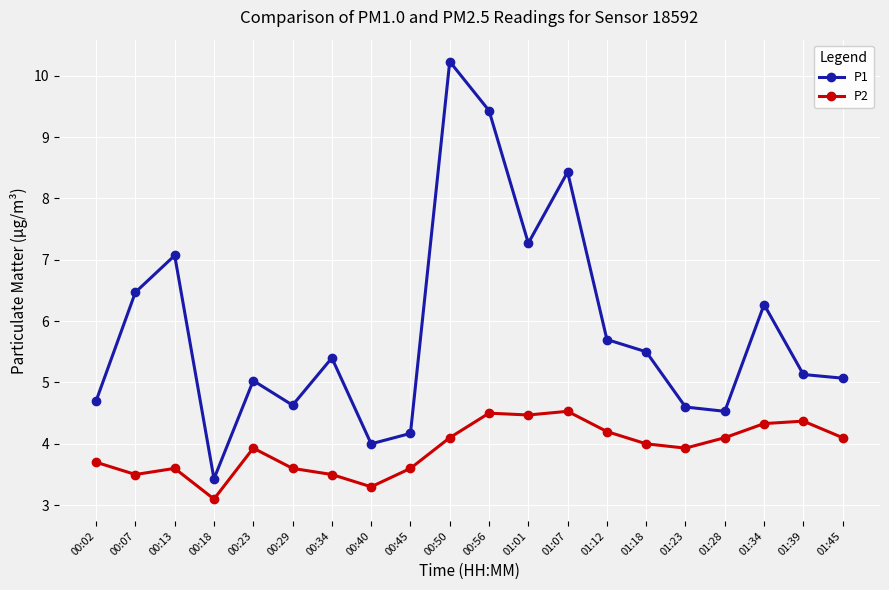

At which category is the sum across all series the highest?

00:50